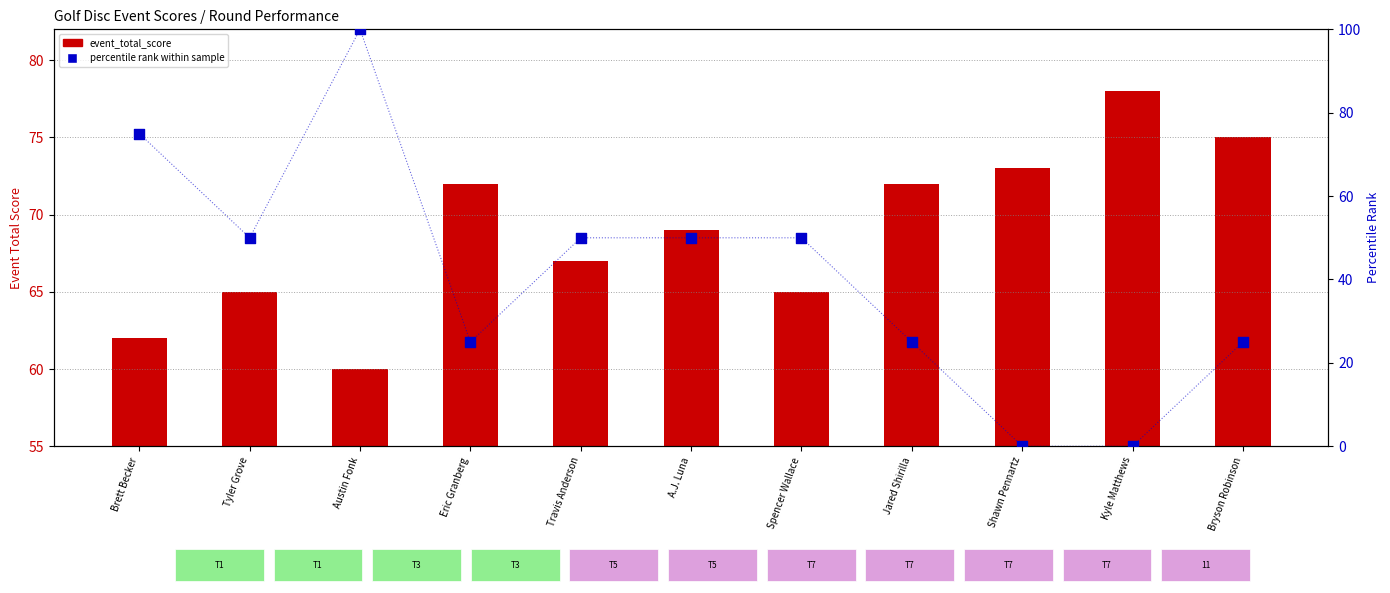

Which series reaches the maximum Y coordinate?

percentile rank within sample